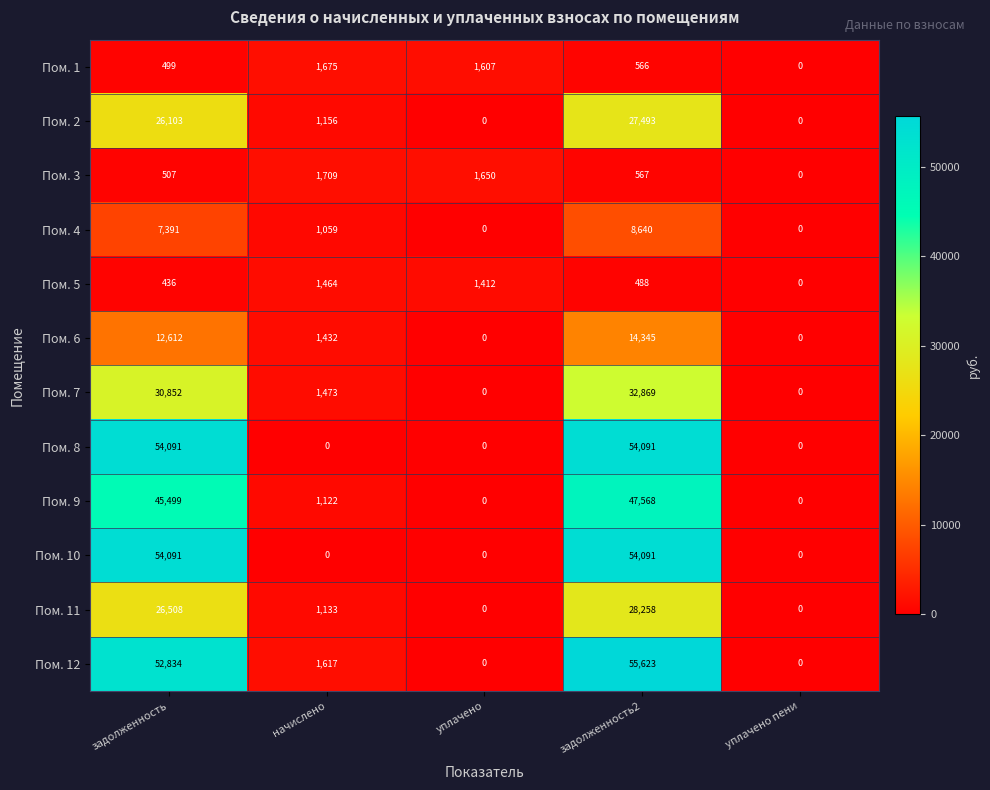

Where does the Пом. 5 series first go above 488?

начислено